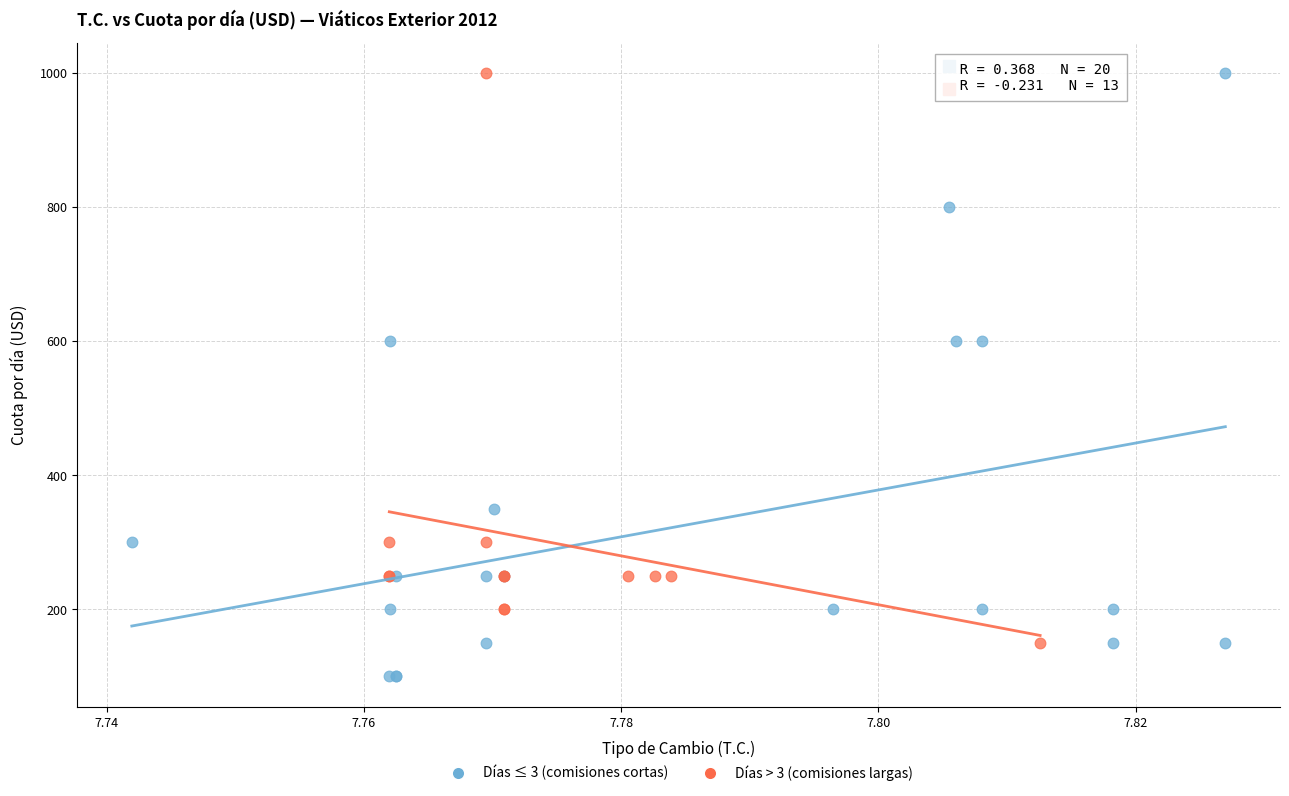

Which series reaches the minimum Y coordinate?

Días ≤ 3 (comisiones cortas)